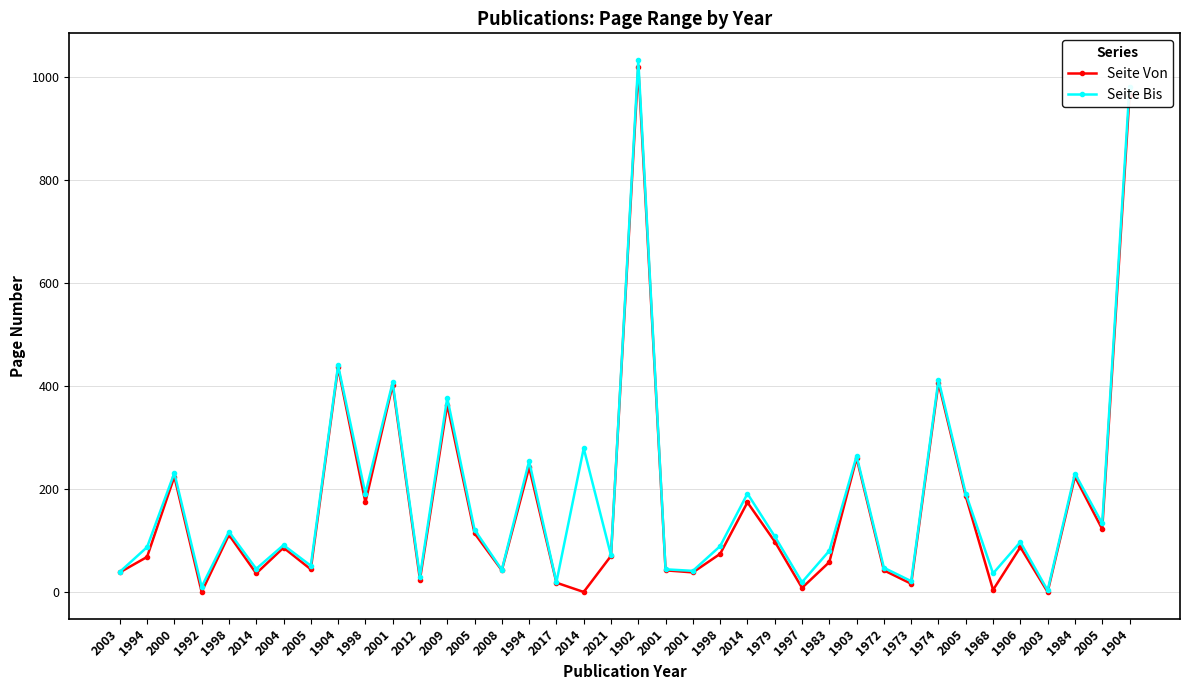

What is the value of the Seite Bis point at the 11th from the left?

408